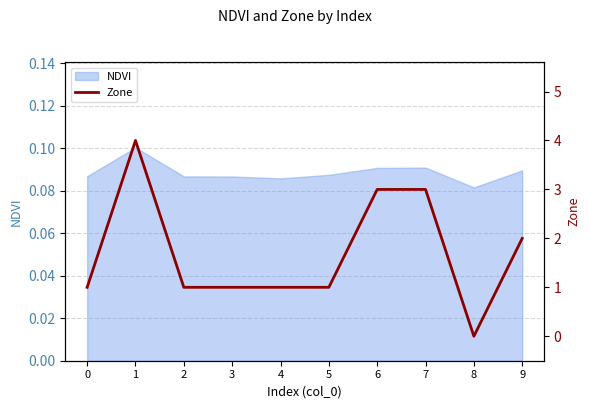

True or false: NDVI has a value of 0.0 at 5.

False